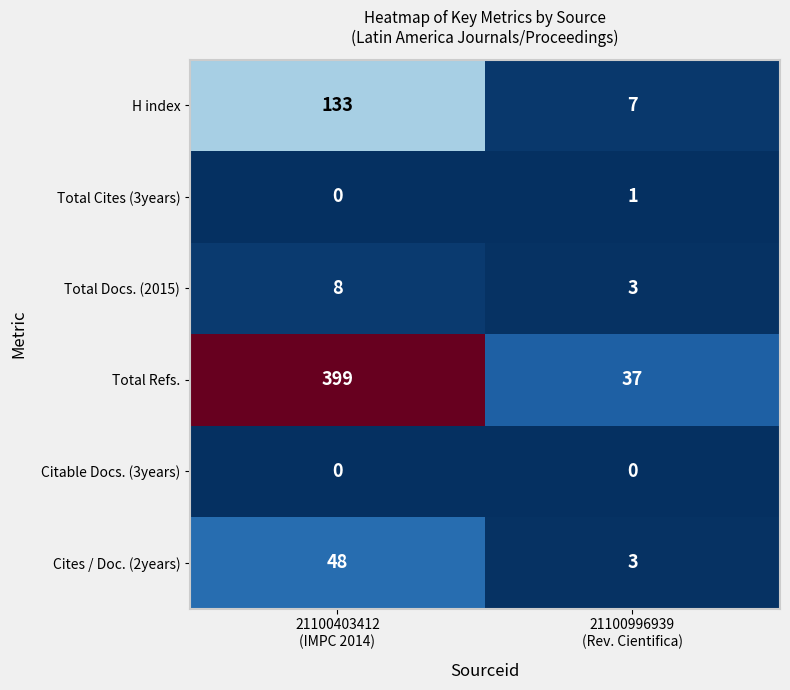

How many categories are shown in the chart?

2